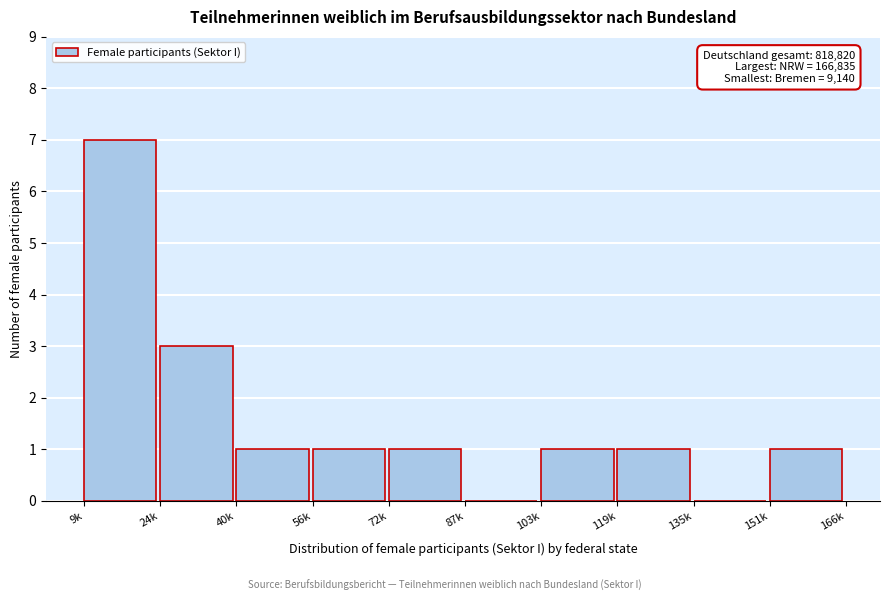

Reading right to left, transcribe all the data shown in this chart.

151k=1	135k=0	119k=1	103k=1	87k=0	72k=1	56k=1	40k=1	24k=3	9k=7